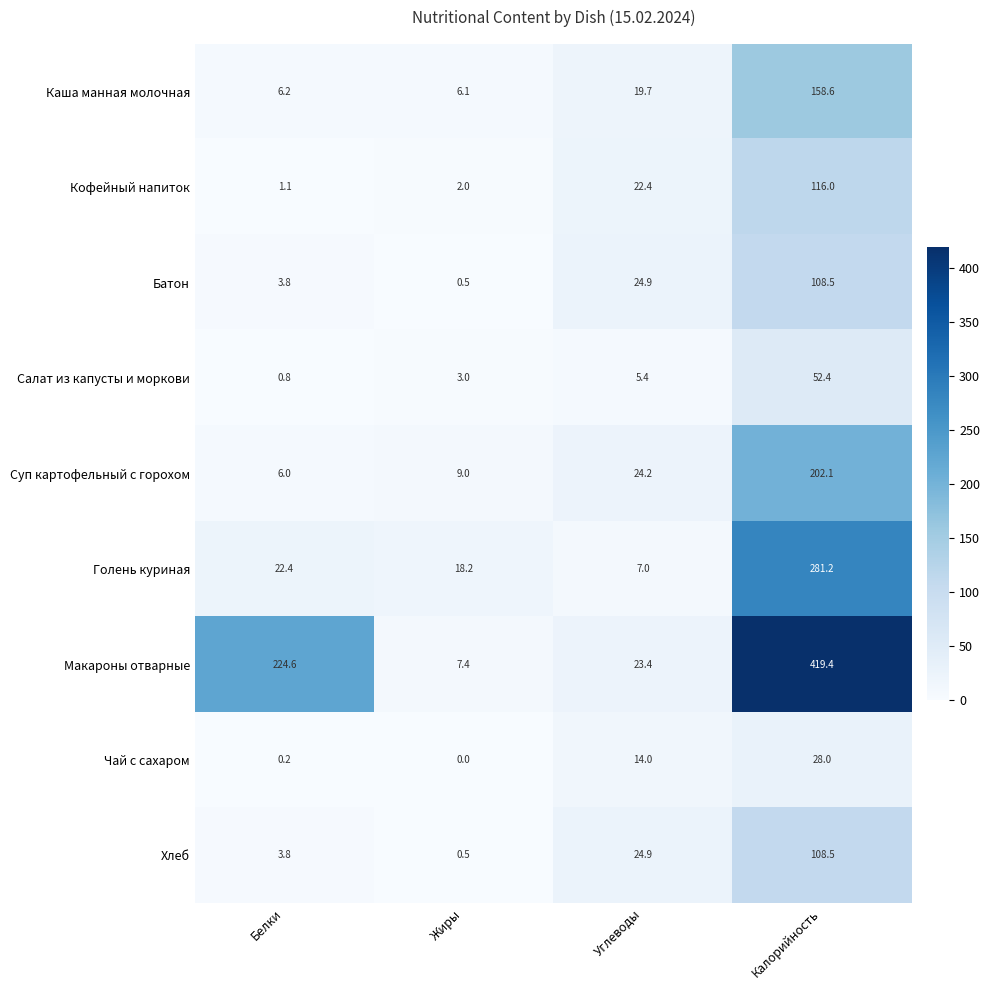

What is the difference between the maximum and minimum values in the Голень куриная series?

274.2